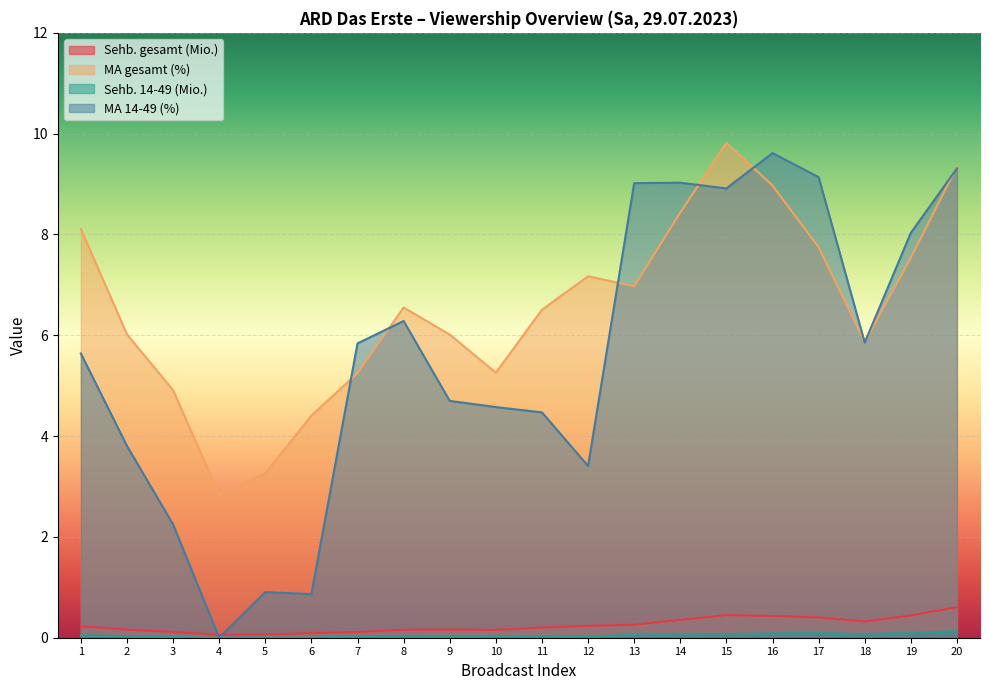

What is the sum of all Sehb. 14-49 (Mio.) values?

0.9